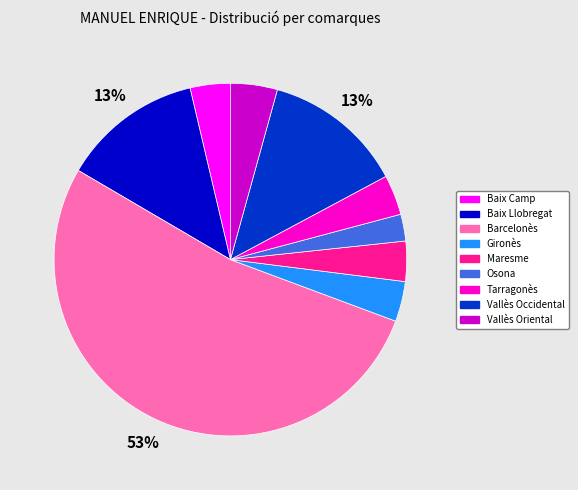

What percentage is the Osona slice, to the nearest percent?

2%